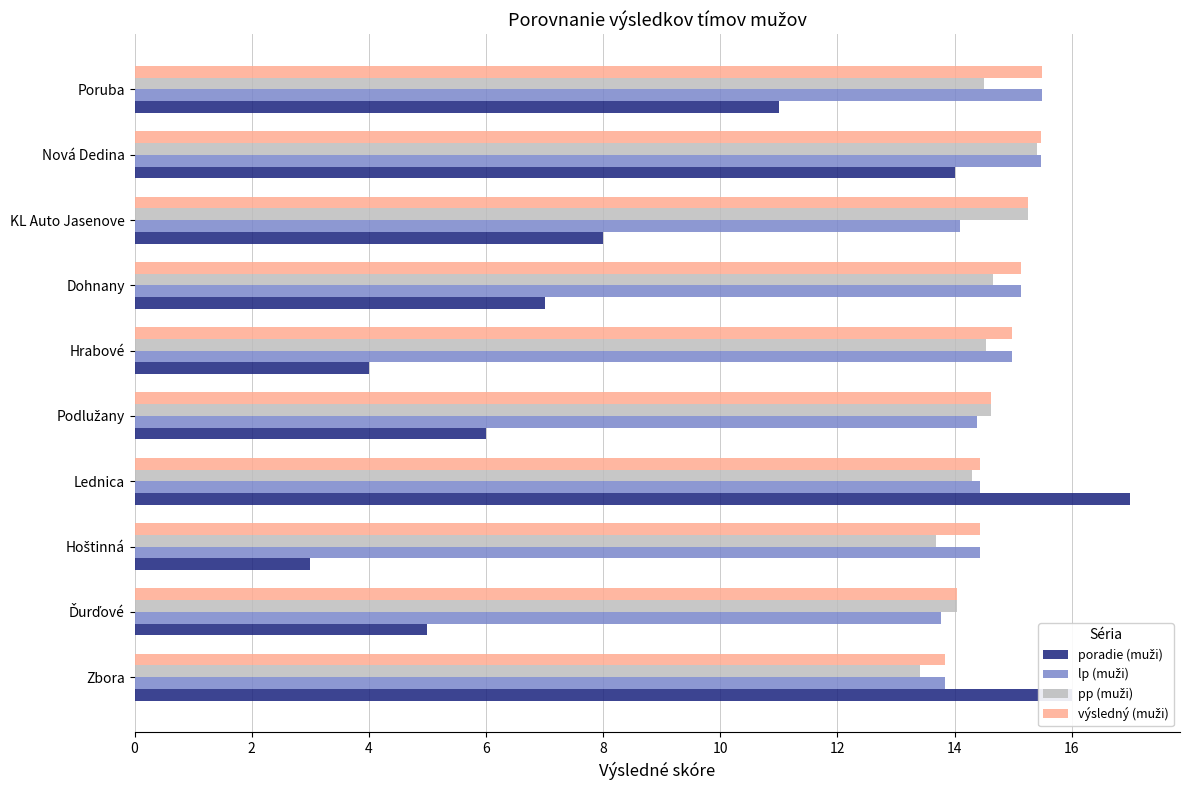

What is the total value across all series at Nová Dedina?

60.4